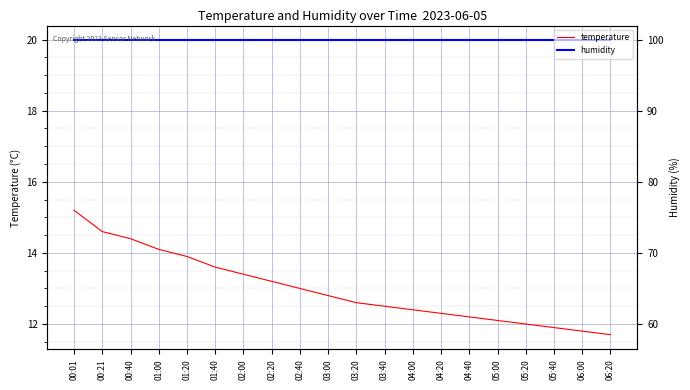

At which category is the sum across all series the highest?

00:01